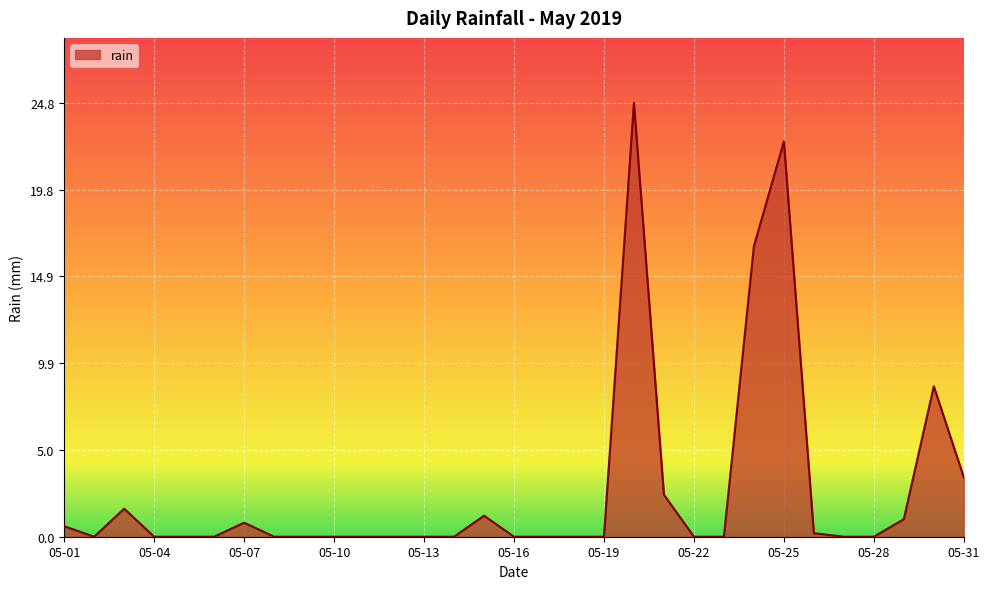

What is the maximum value shown in the chart?

24.8